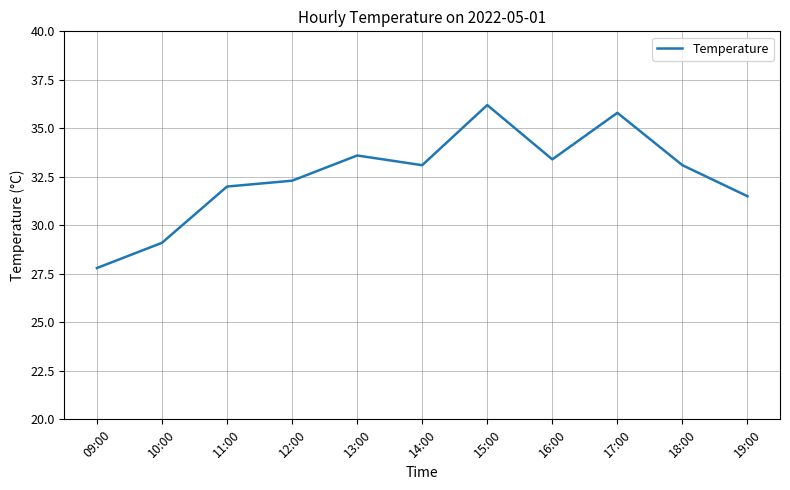

Is this an area chart (filled region under the line)?

No